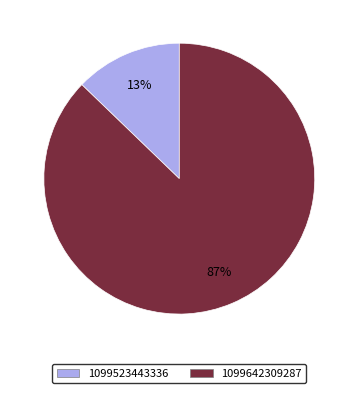

To the nearest percent, what is the difference between the largest and smallest slice percentages?

74%